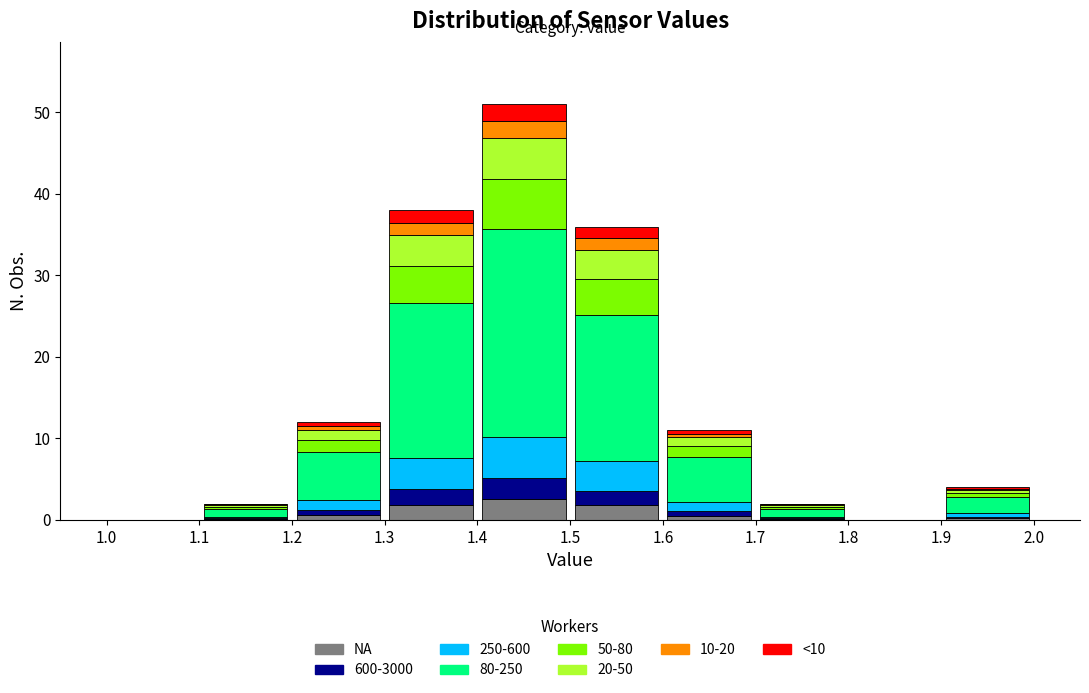

Reading left to right, list every stacked bar in this chart as the range it spans on the x-axis followed by its total height. The values are not printed on the chart, so give them approximately, as read against the axis.

1.0 to 1.1: 0
1.1 to 1.2: 2
1.2 to 1.3: 12
1.3 to 1.4: 38
1.4 to 1.5: 51
1.5 to 1.6: 36
1.6 to 1.7: 11
1.7 to 1.8: 2
1.8 to 1.9: 0
1.9 to 2.0: 4